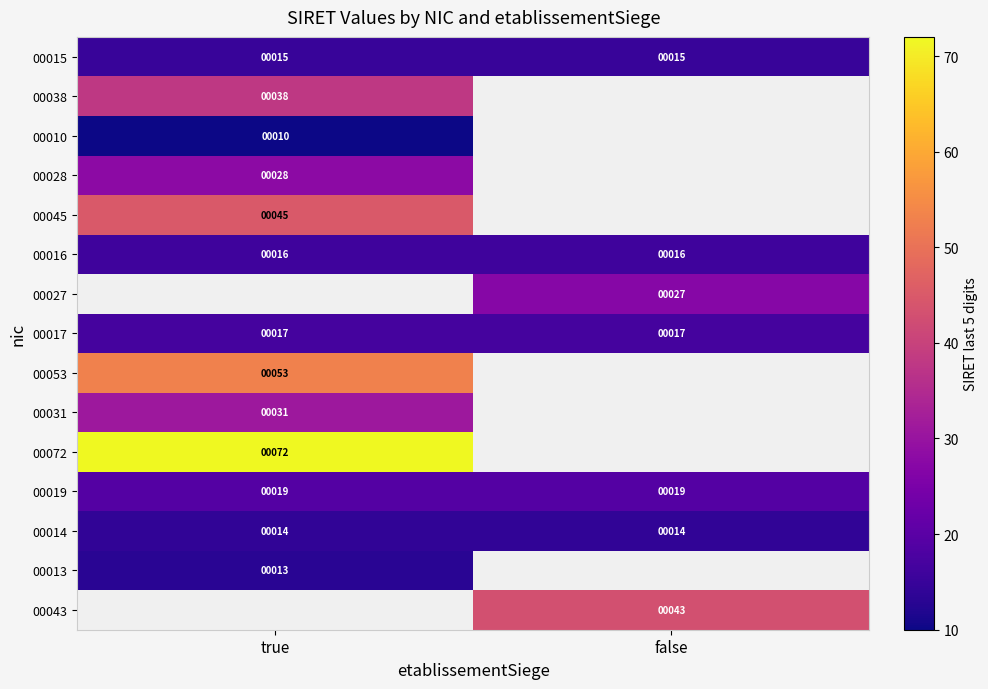

The 00027 series shows 15.6 at false. True or false?

False